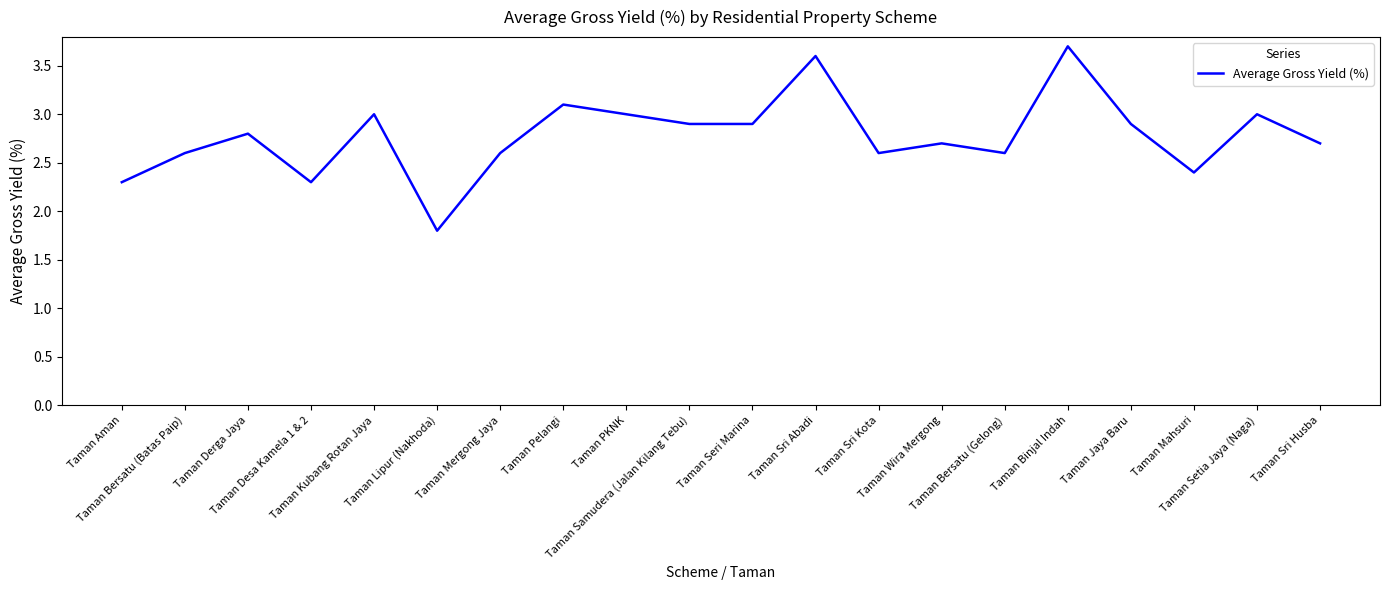

What is the minimum value shown in the chart?

1.8